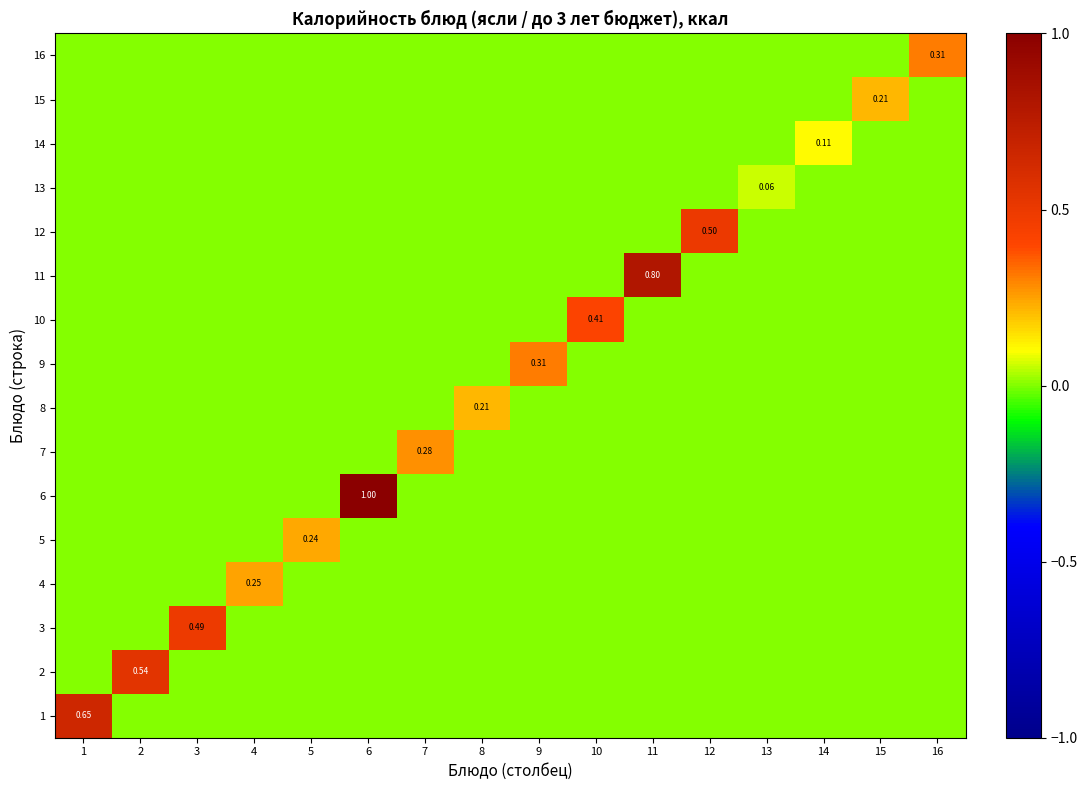

What is the difference between the maximum and second lowest values in the 5 series?

0.2